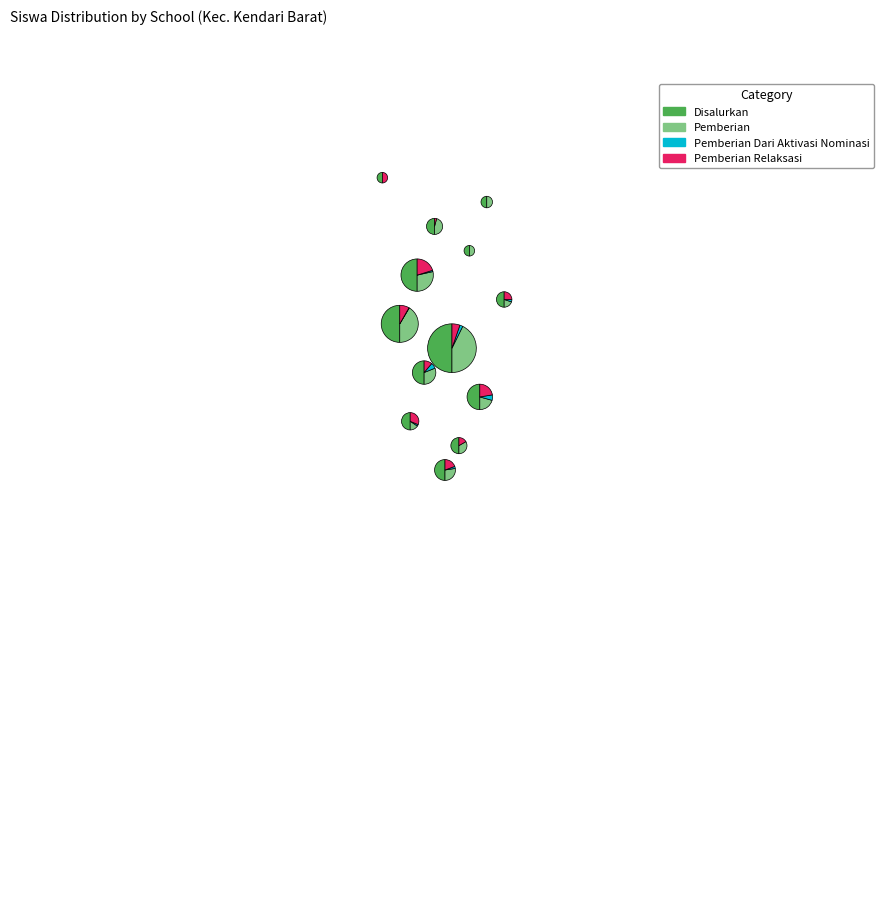

Between SMP MUHAMMADIYAH and SMP NEGERI 1, which series saw the biggest shift?

Disalurkan